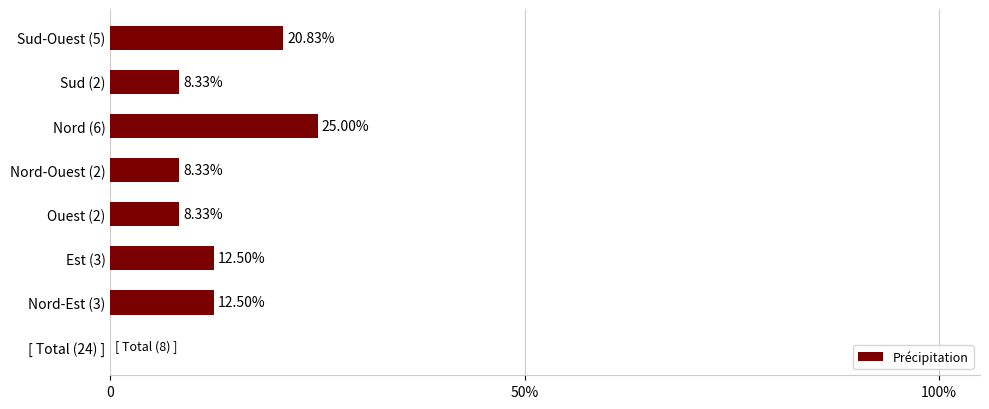

What is the sum of all values?

95.8